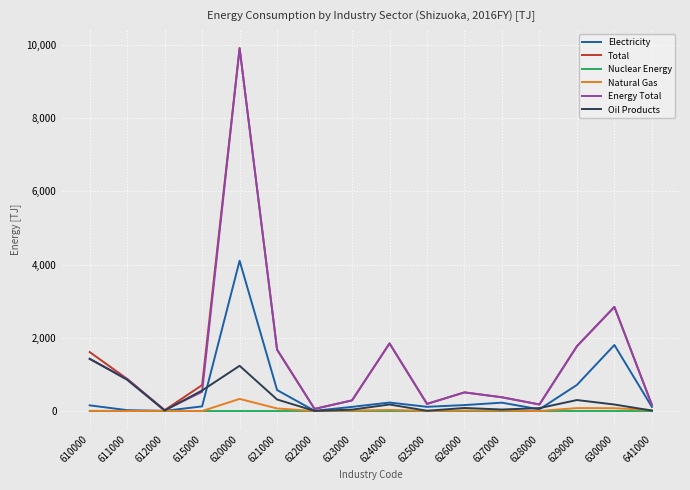

What is the highest value of the Electricity series?

4105.8